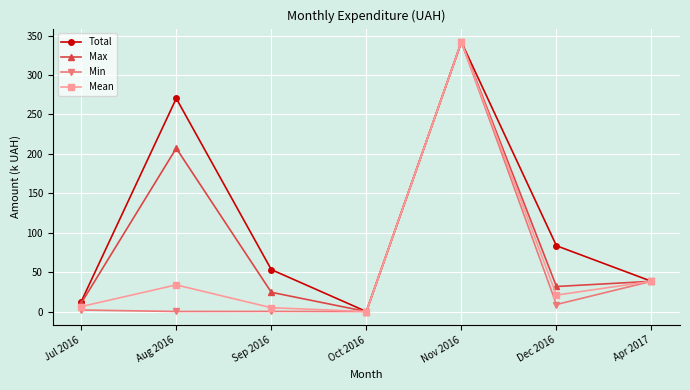

Where is the first local minimum for Mean?

Oct 2016